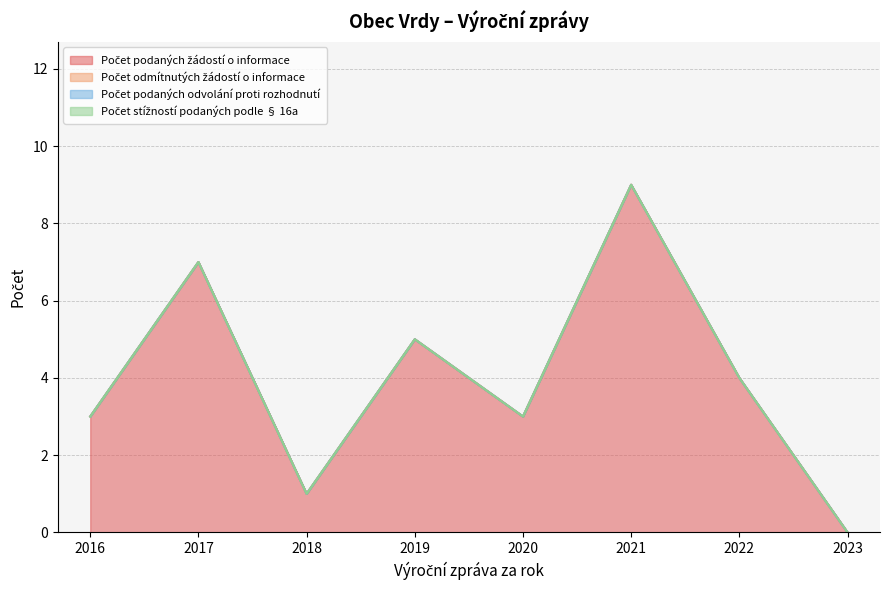

Which series has the widest spread of values?

Počet podaných žádostí o informace